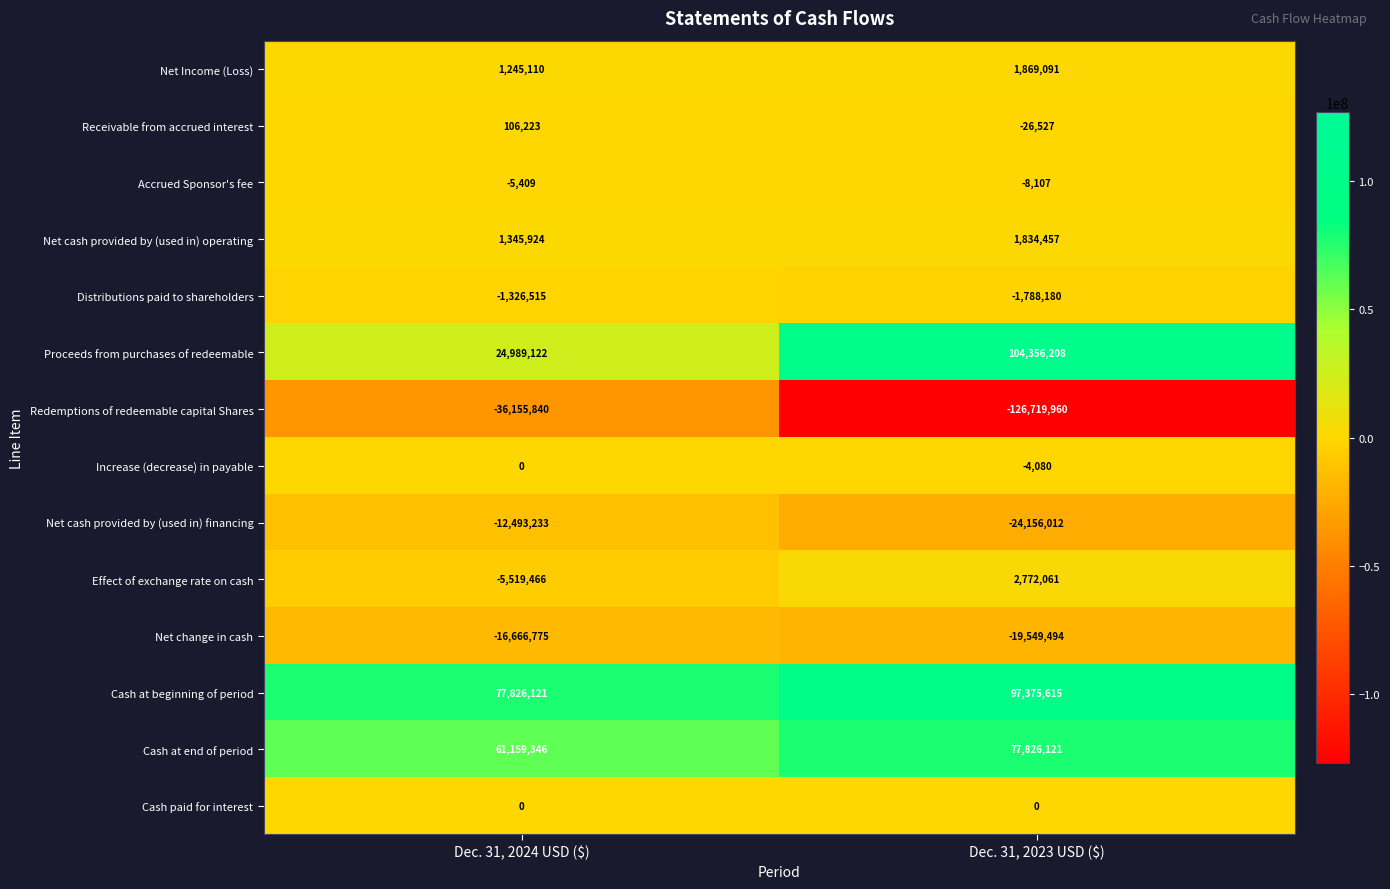

Reading left to right, list all the values displayed in this chart.

Net Income (Loss): 1245110	1869091
Receivable from accrued interest: 106223	-26527
Accrued Sponsor's fee: -5409	-8107
Net cash provided by (used in) operating: 1345924	1834457
Distributions paid to shareholders: -1326515	-1788180
Proceeds from purchases of redeemable: 24989122	104356208
Redemptions of redeemable capital Shares: -36155840	-126719960
Increase (decrease) in payable: 0	-4080
Net cash provided by (used in) financing: -12493233	-24156012
Effect of exchange rate on cash: -5519466	2772061
Net change in cash: -16666775	-19549494
Cash at beginning of period: 77826121	97375615
Cash at end of period: 61159346	77826121
Cash paid for interest: 0	0